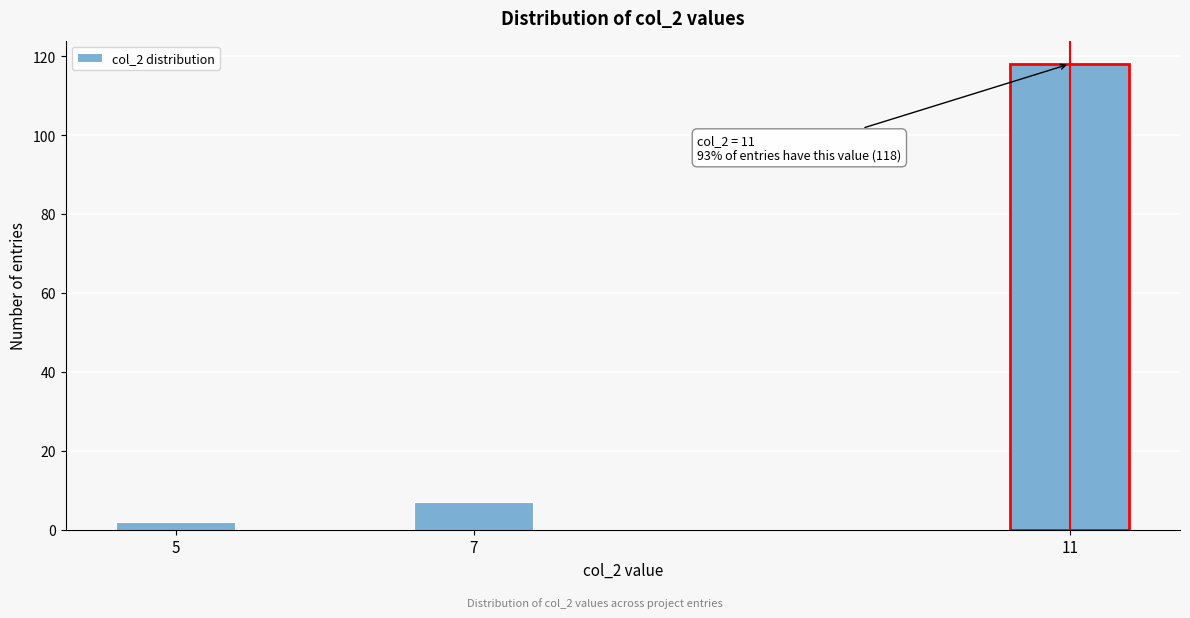

Reading left to right, list all the values displayed in this chart.

5=2	7=7	11=118